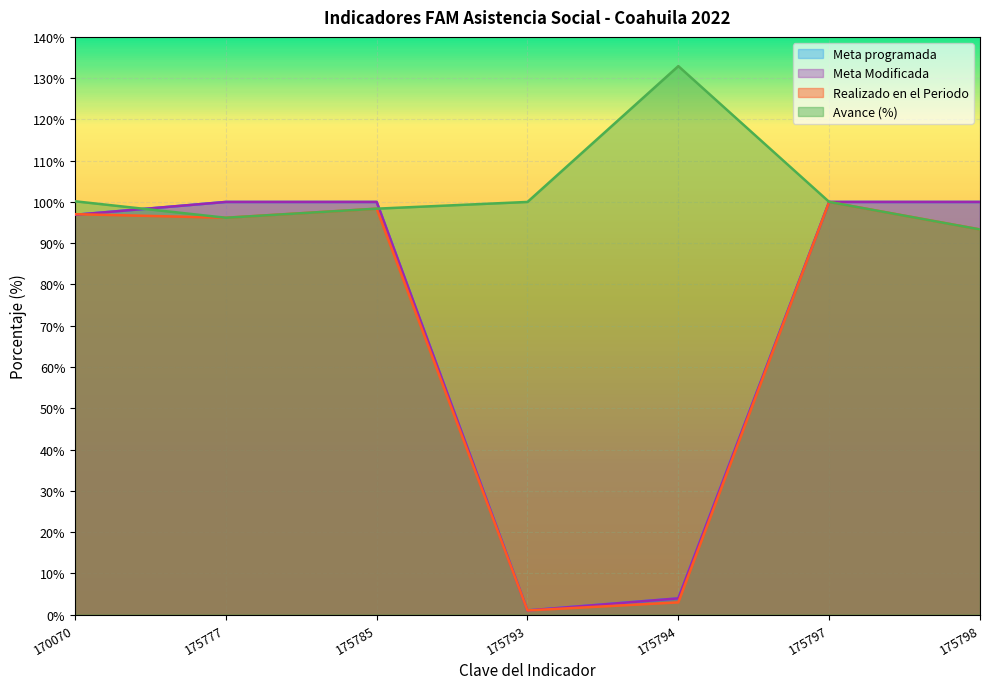

The value of Realizado en el Periodo at 170070 is 97.0. True or false?

True